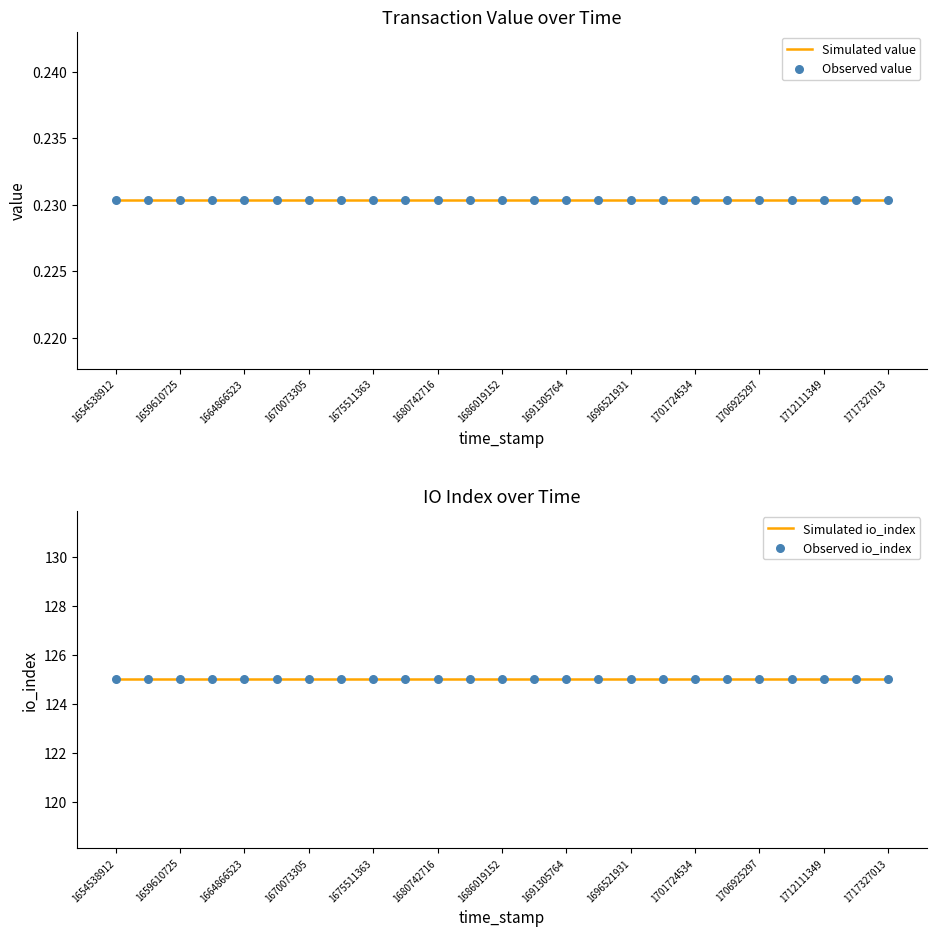

Which series reaches the minimum Y coordinate?

Simulated value